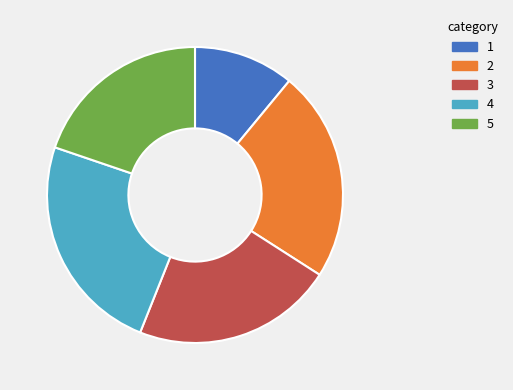

Does any single category account for the majority?

No